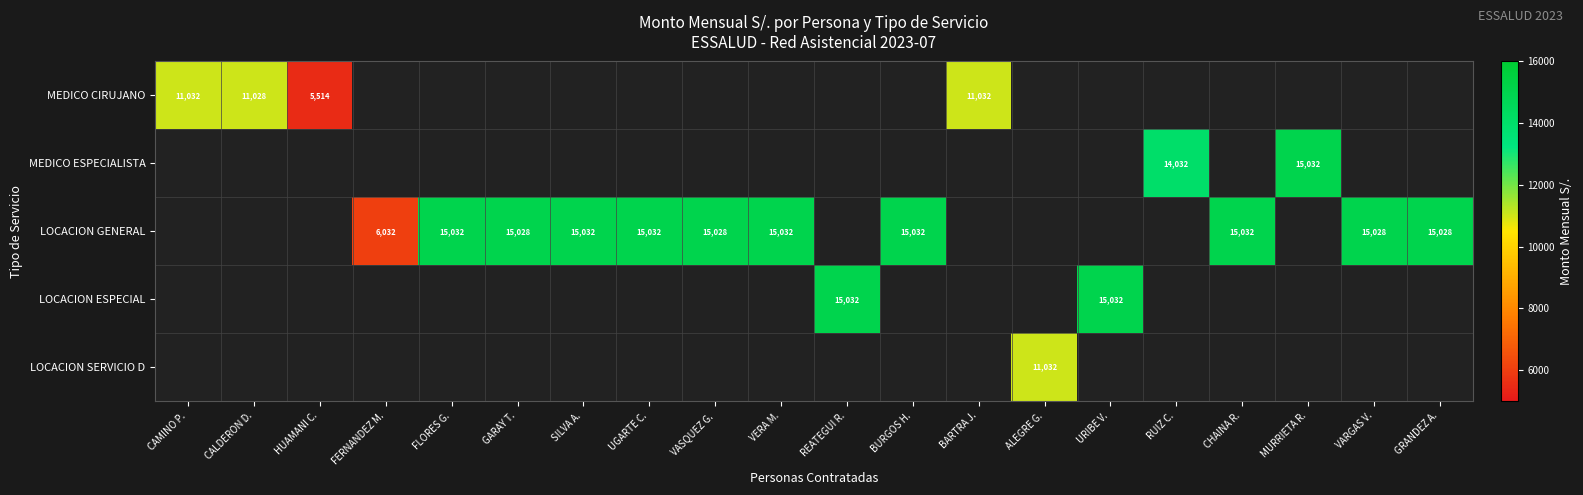

True or false: LOCACION GENERAL has a value of 23102 at VASQUEZ G..

False